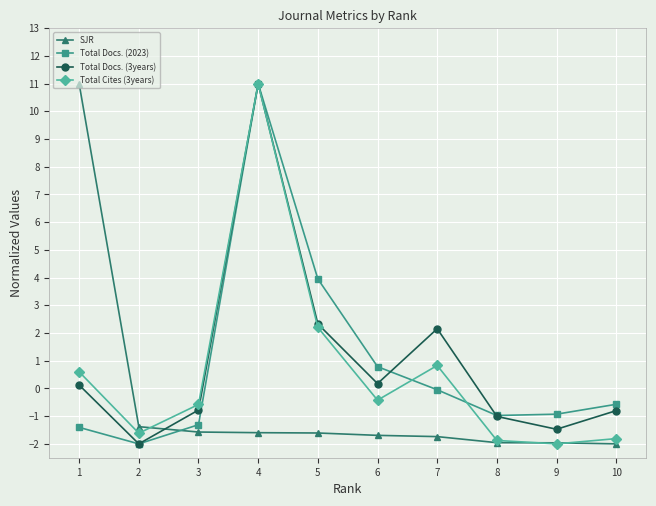

What is the difference between the maximum and minimum values in the Total Docs. (3years) series?

13.0